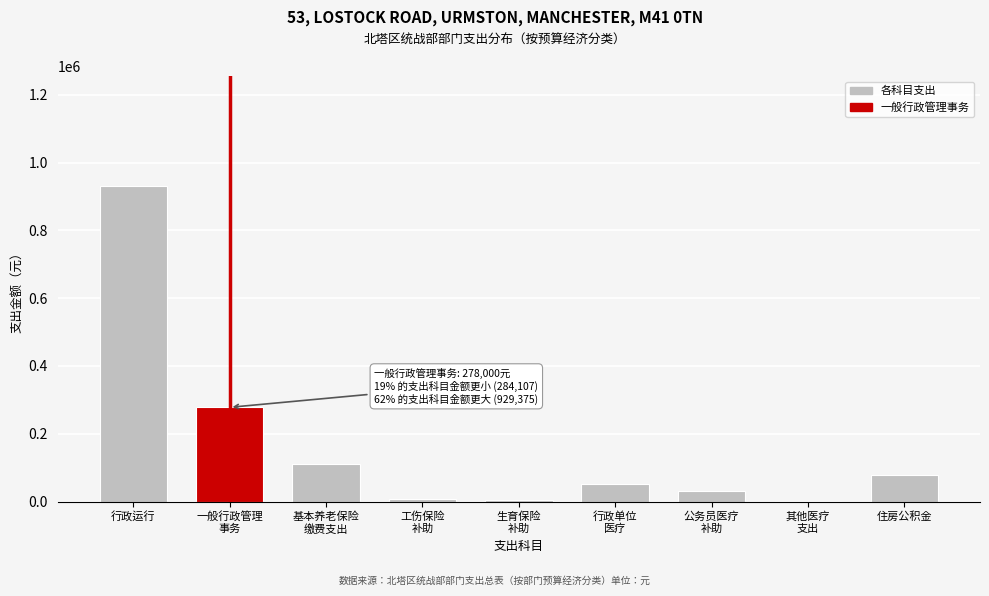

The value at 住房公积金 is 36964. True or false?

False